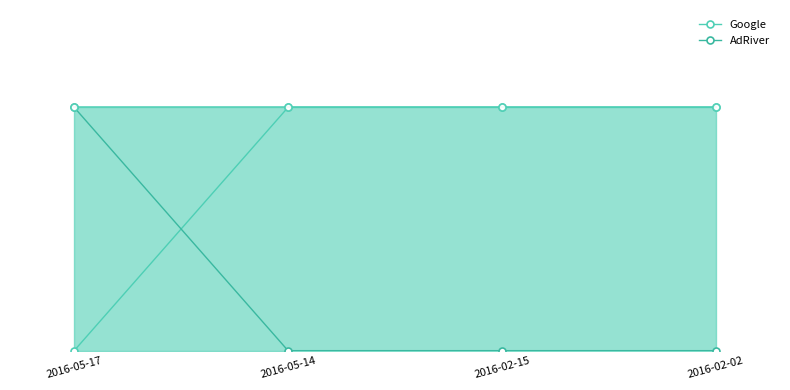

What is the difference between the maximum and minimum values in the AdRiver series?

1